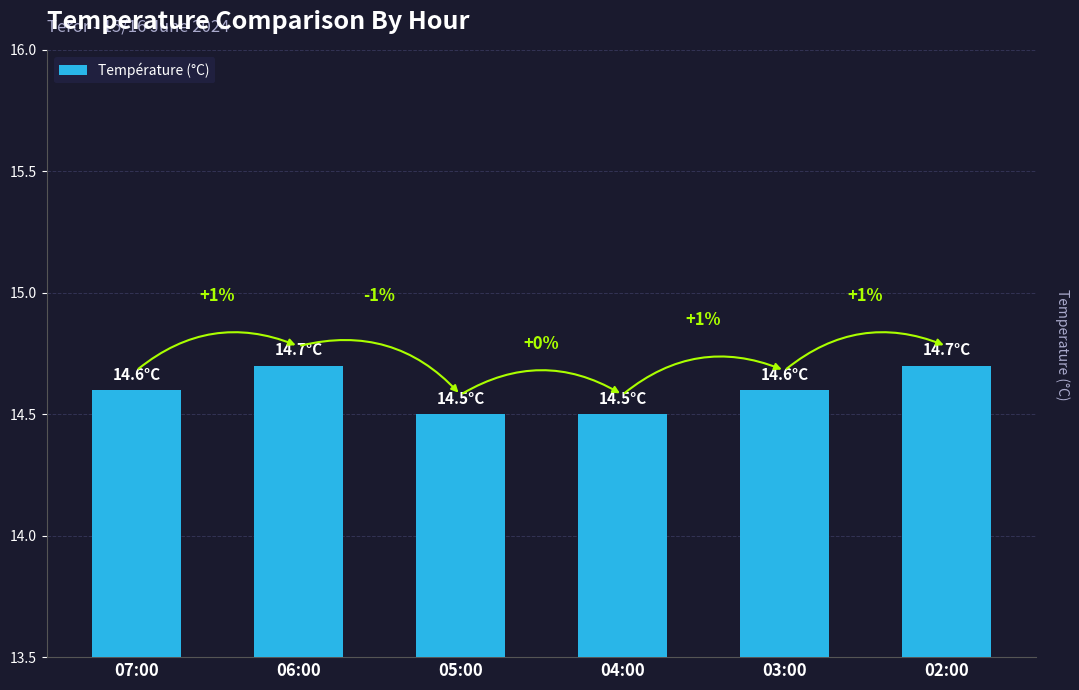

What is the greatest value displayed?

14.7